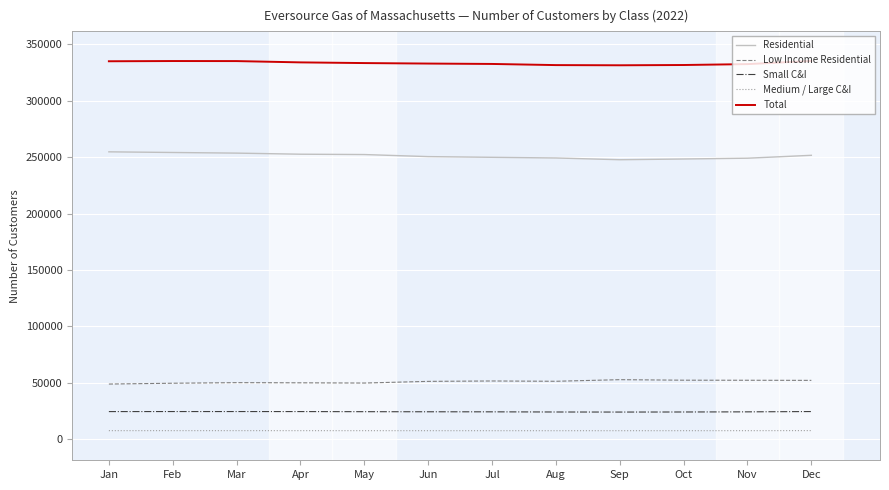

How many lines are shown in the chart?

5